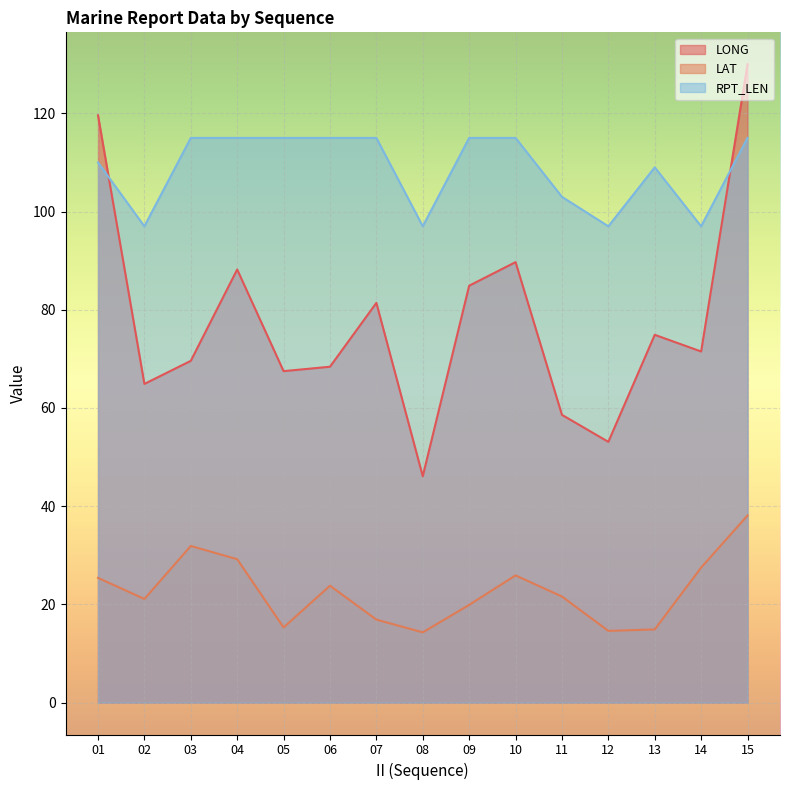

Reading right to left, extract all data points from this chart.

LONG: 15=130.0	14=71.5	13=74.9	12=53.1	11=58.6	10=89.7	09=84.9	08=46.1	07=81.4	06=68.4	05=67.5	04=88.2	03=69.6	02=64.9	01=119.6
LAT: 15=38.1	14=27.5	13=14.9	12=14.6	11=21.6	10=25.9	09=19.9	08=14.3	07=16.9	06=23.8	05=15.3	04=29.2	03=31.9	02=21.1	01=25.4
RPT_LEN: 15=115.0	14=97.0	13=109.0	12=97.0	11=103.0	10=115.0	09=115.0	08=97.0	07=115.0	06=115.0	05=115.0	04=115.0	03=115.0	02=97.0	01=110.0